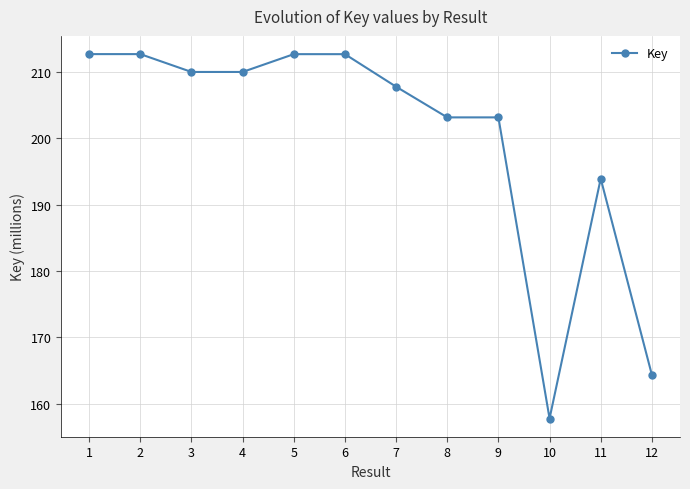

What is the change in value from 2 to 4?

-2.7